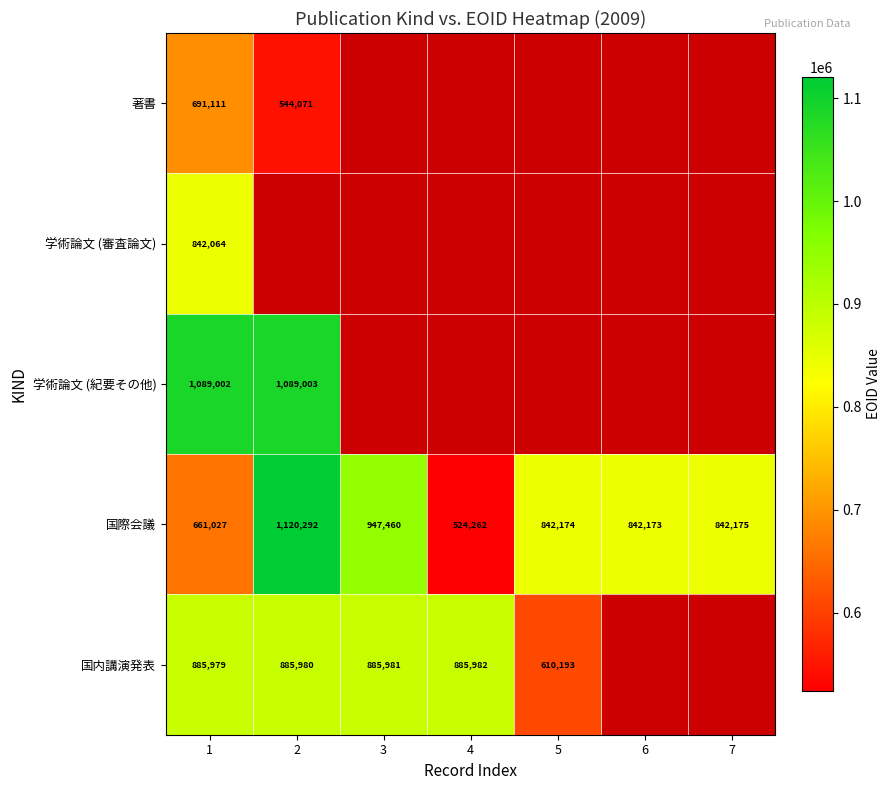

What is the difference between the 国際会議 values at 1 and 4?

136765